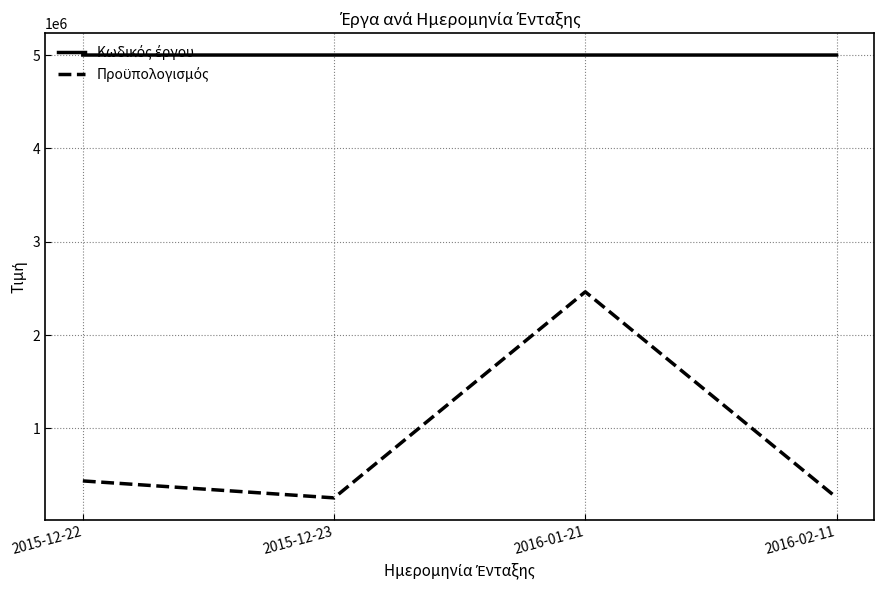

What is the greatest value displayed?

5000185.0